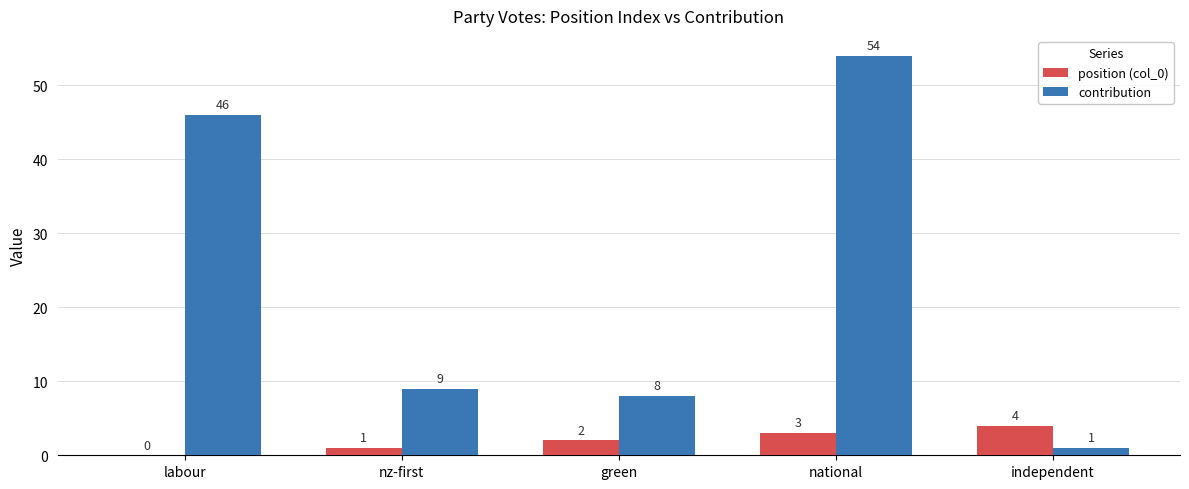

Is it true that position (col_0) equals 4 at independent?

True